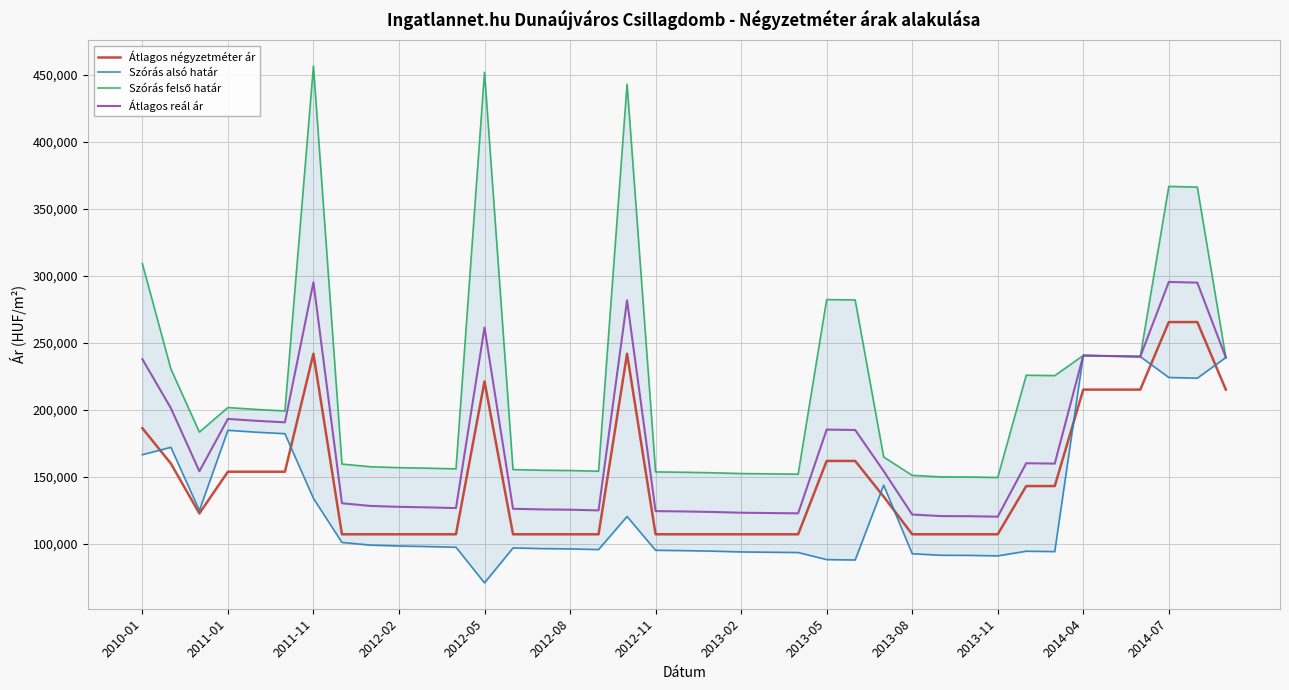

True or false: Átlagos reál ár and Átlagos négyzetméter ár cross at least once.

False